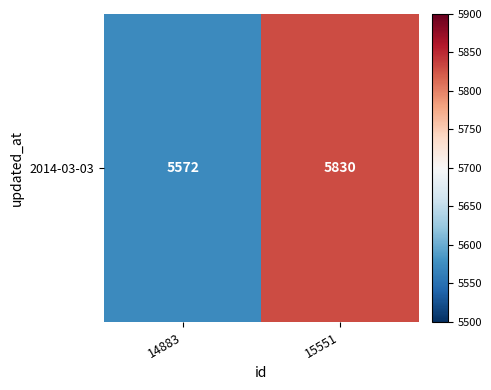

Rank the categories by value from highest to lowest.

15551, 14883